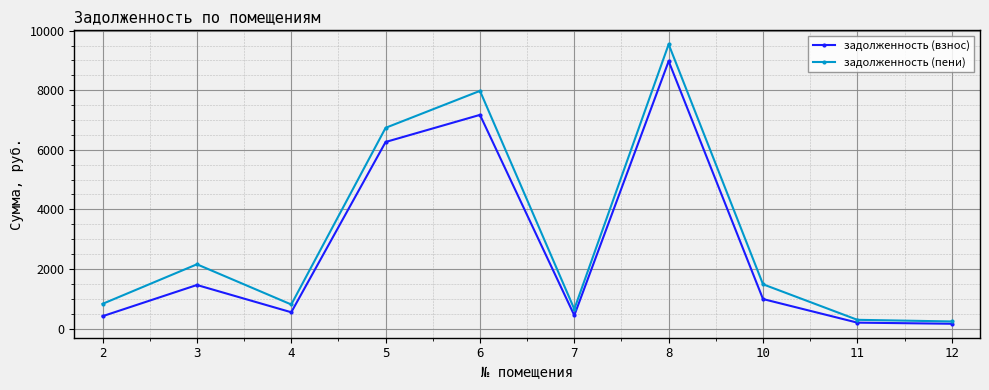

How many lines are shown in the chart?

2